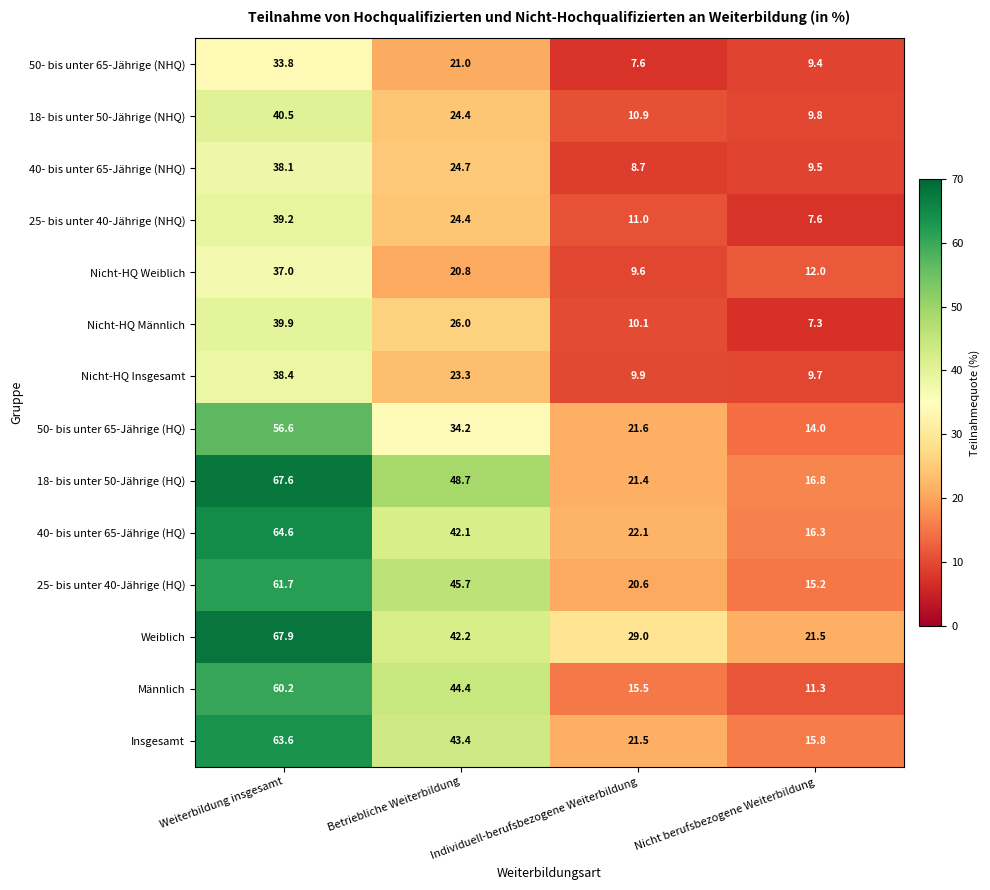

What is the spread (max minus min) of values at Individuell-berufsbezogene Weiterbildung?

21.4